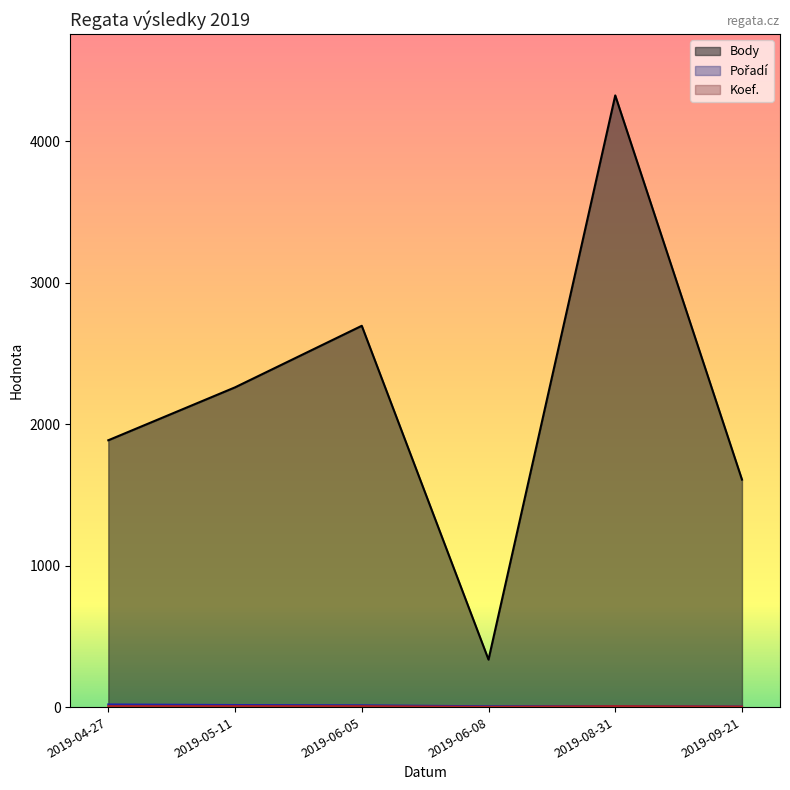

The value of Body at 2019-06-05 is 2695. True or false?

True